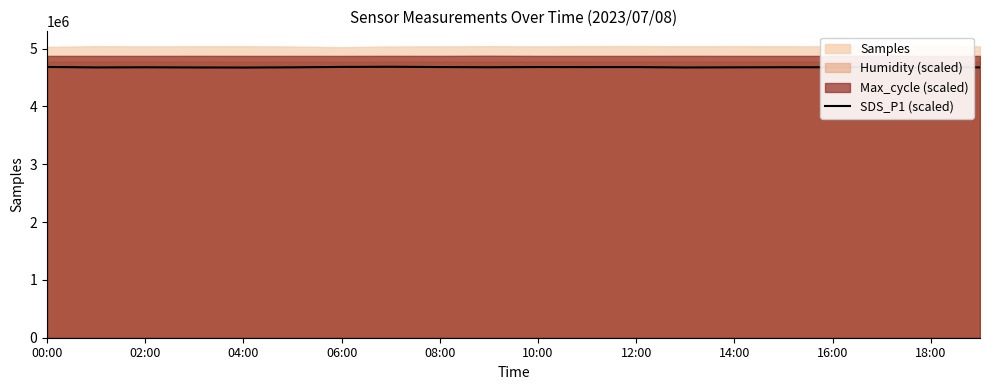

Reading left to right, extract all data points from this chart.

4682354.9	4674296.8	4676560.3	4673632.9	4672184.2	4675896.4	4682747.2	4685463.4	4680634.6	4677163.9	4680695.0	4679668.9	4679668.9	4673632.9	4675594.6	4677616.6	4676650.9	4678159.9	4674960.8	4674840.1